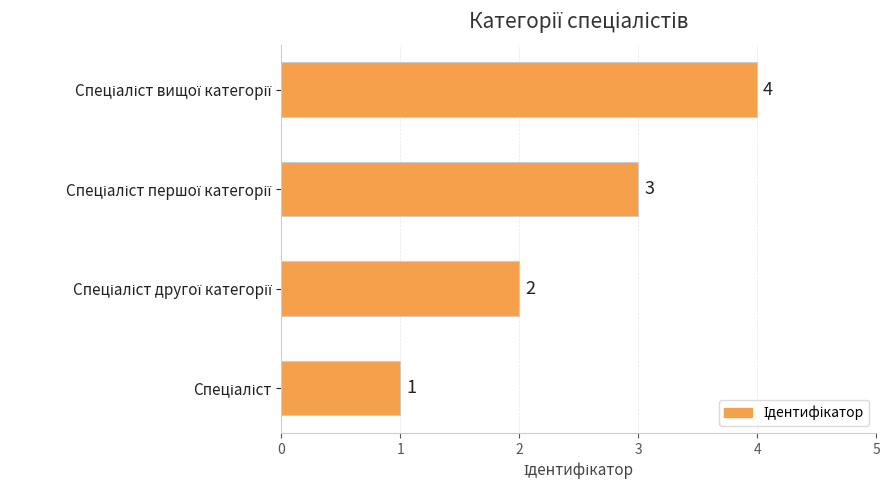

What is the sum of all values?

10